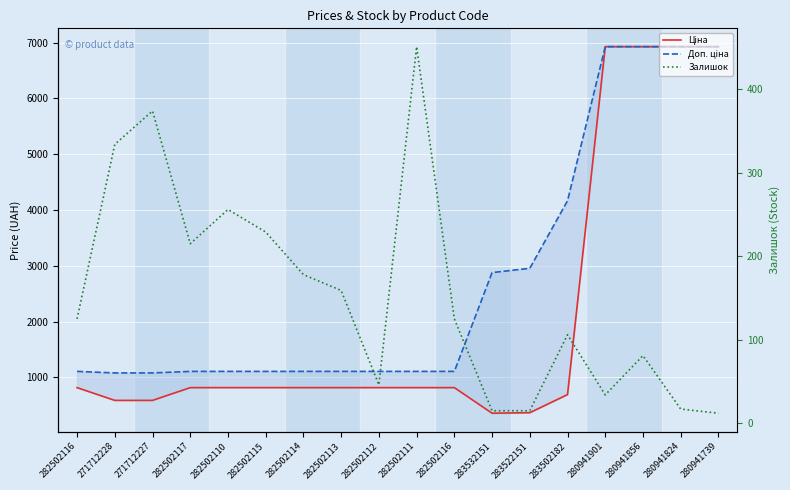

True or false: Ціна and Залишок intersect in this chart.

False